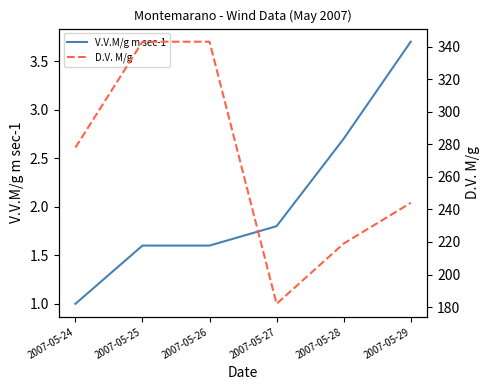

Reading right to left, what are all the values shown in this chart?

V.V.M/g m sec-1: 2007-05-29=3.7	2007-05-28=2.7	2007-05-27=1.8	2007-05-26=1.6	2007-05-25=1.6	2007-05-24=1.0
D.V. M/g: 2007-05-29=244.0	2007-05-28=219.0	2007-05-27=182.0	2007-05-26=343.0	2007-05-25=343.0	2007-05-24=278.0